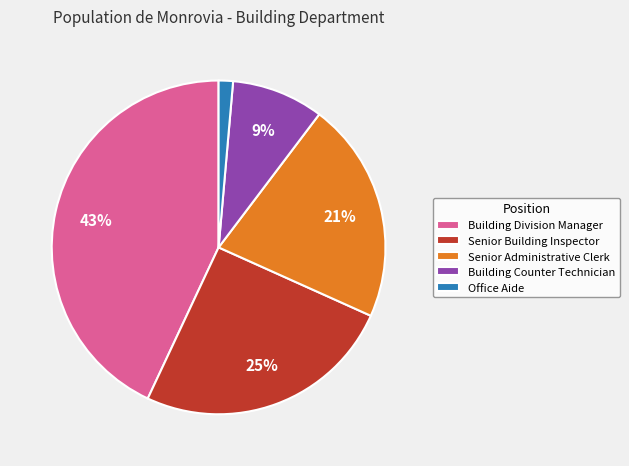

Which slice is the largest?

Building Division Manager